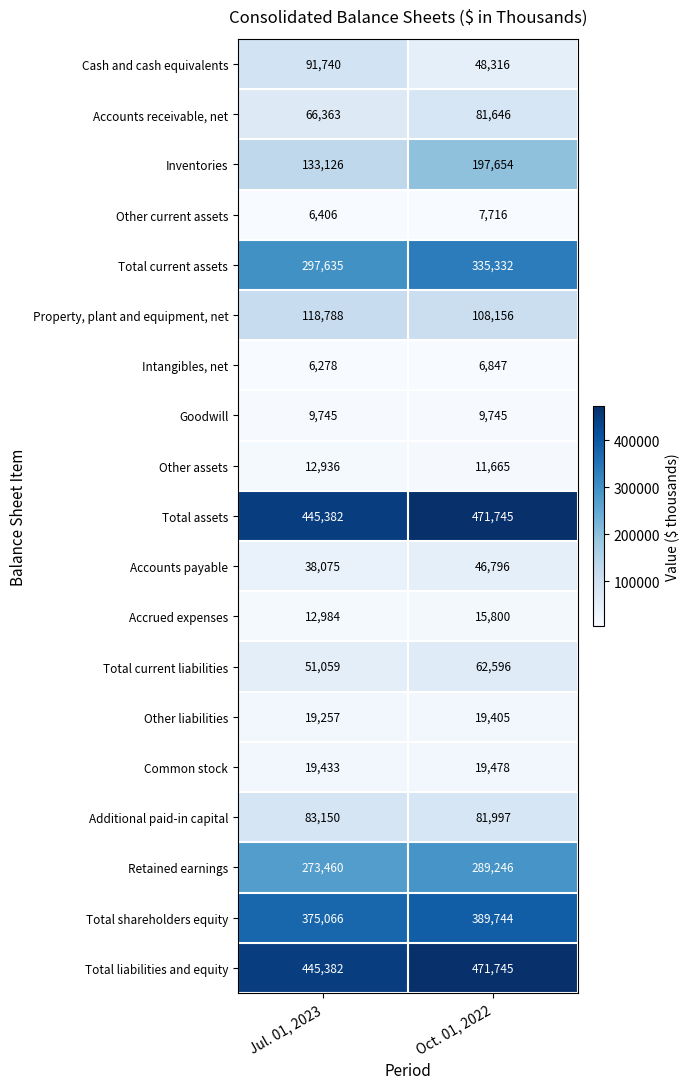

Is the value of Other liabilities at Jul. 01, 2023 greater than the value of Total current assets at Oct. 01, 2022?

No